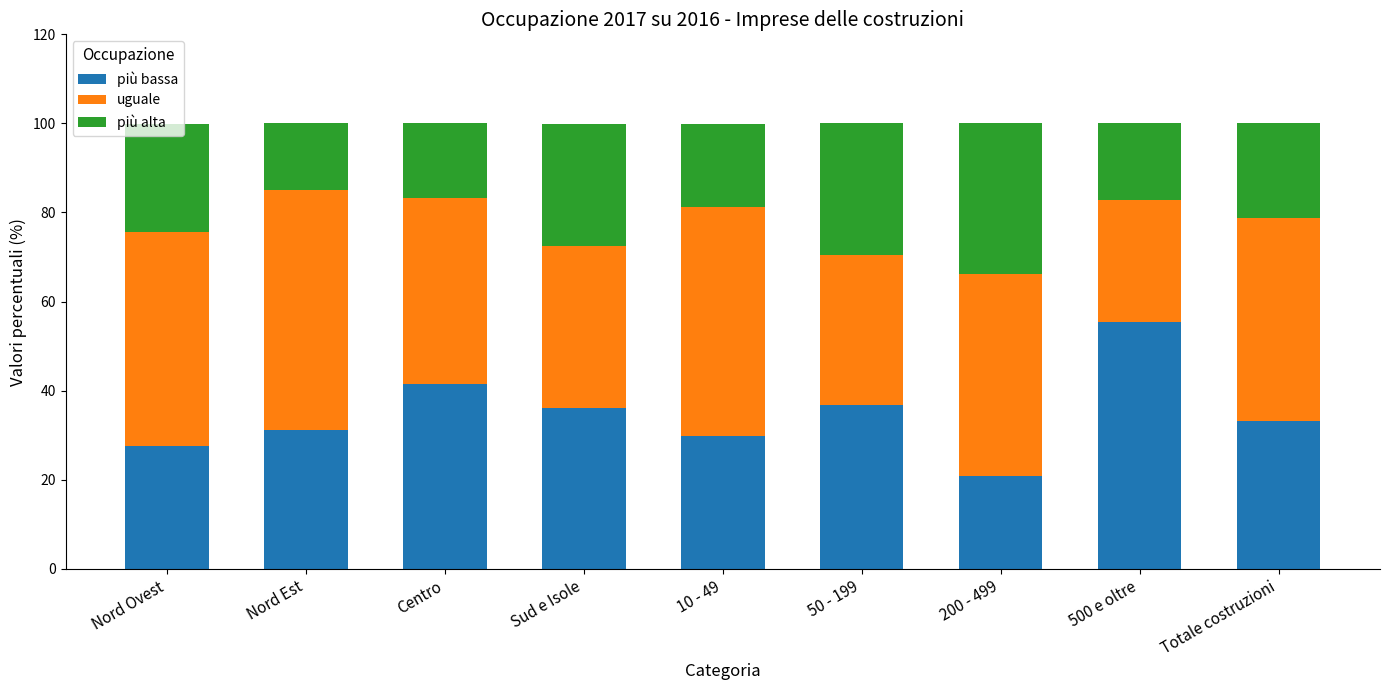

What is the sum of all più bassa values?

312.3